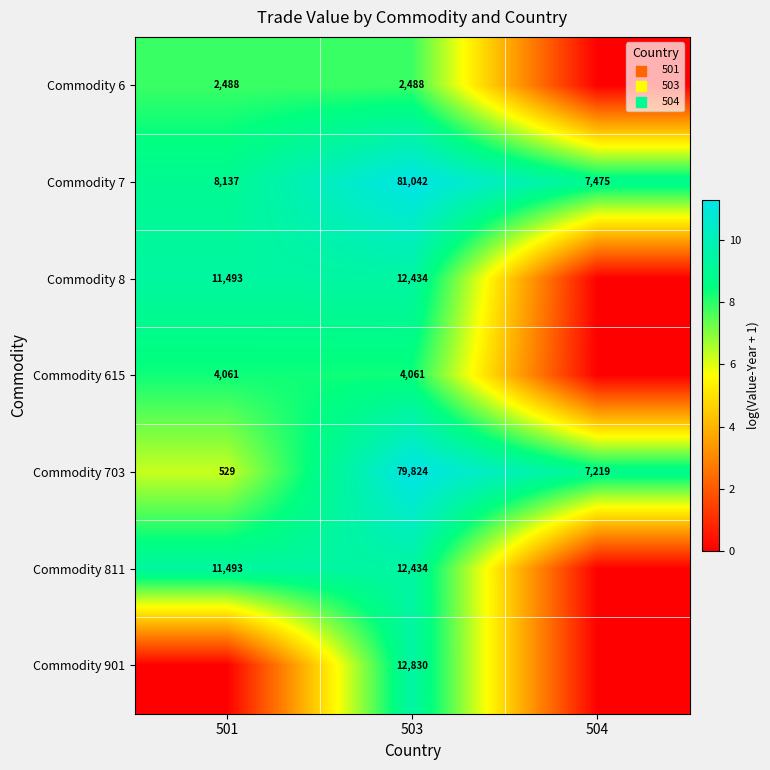

What is the sum of the Commodity 811 values at 503 and 501?

23927